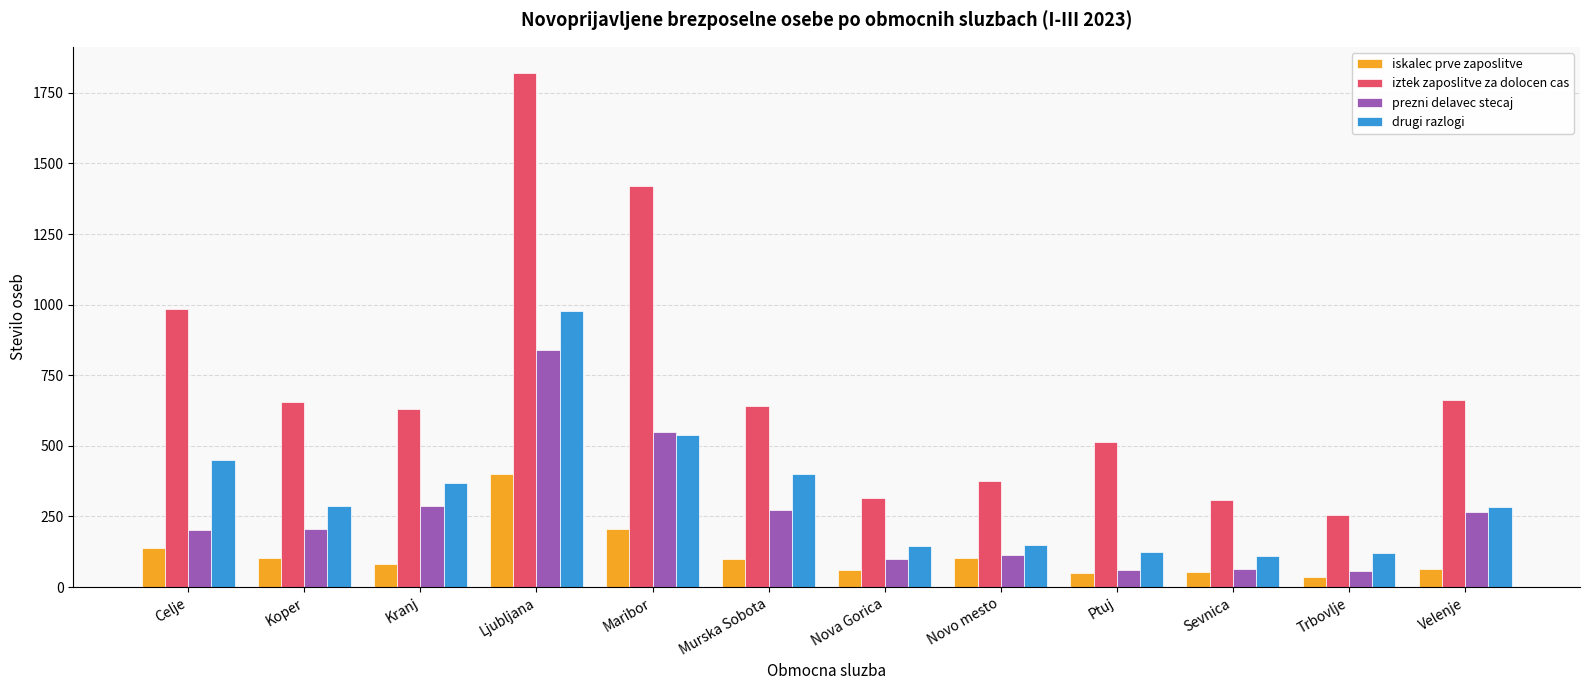

The iztek zaposlitve za dolocen cas series shows 374 at Novo mesto. True or false?

True